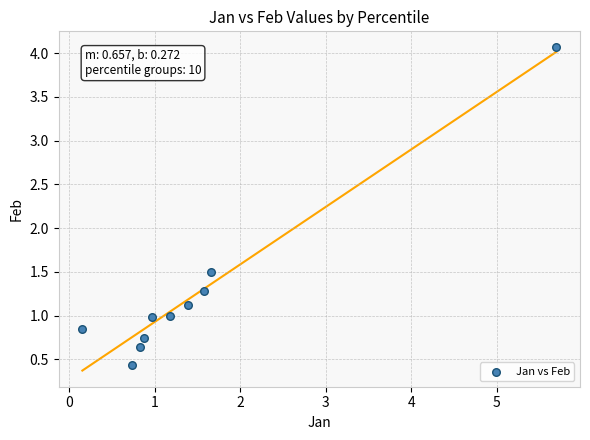

What is the average X value?

1.5